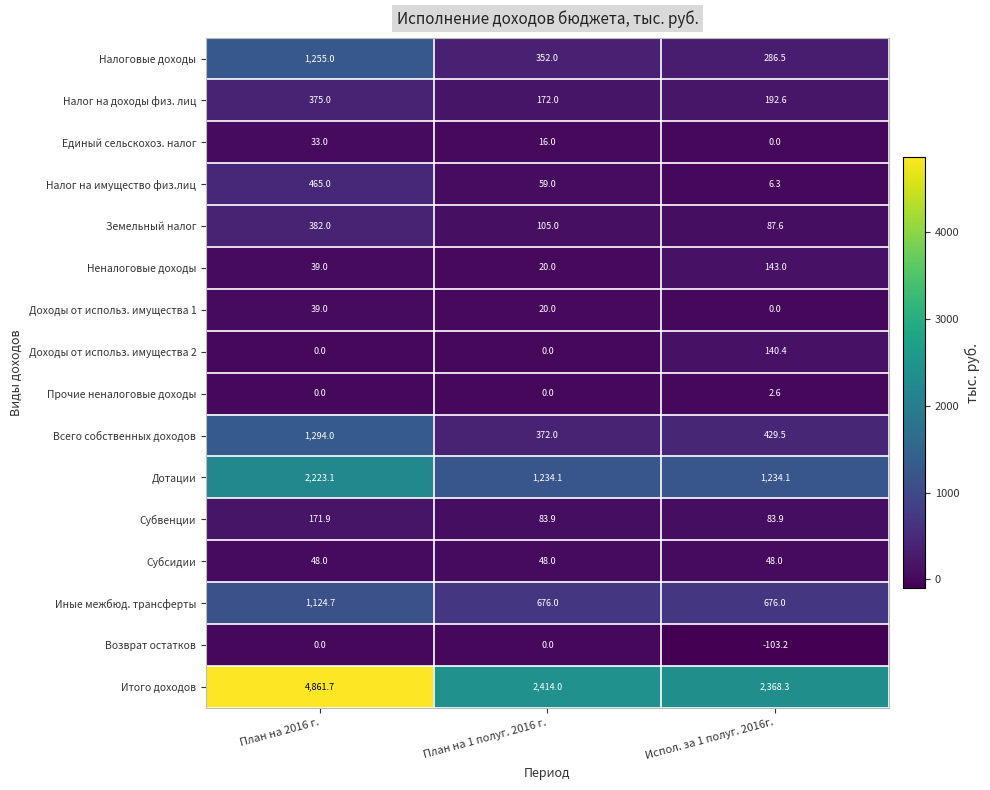

The Итого доходов series shows 2368.3 at Испол. за 1 полуг. 2016г.. True or false?

True